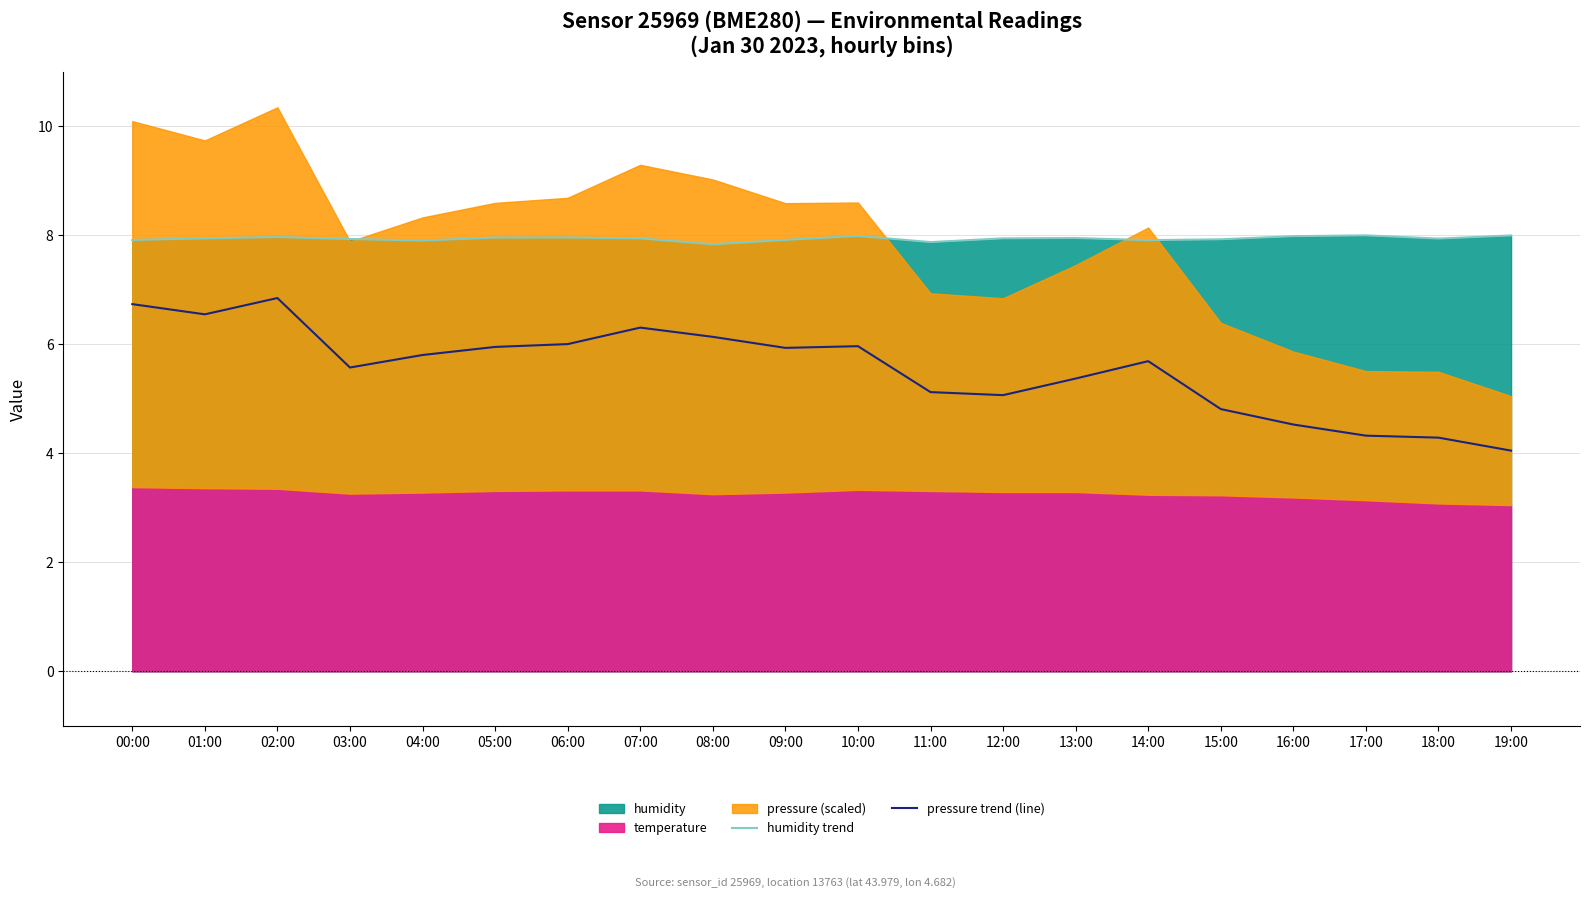

What is the lowest value of the humidity trend series?

7.8